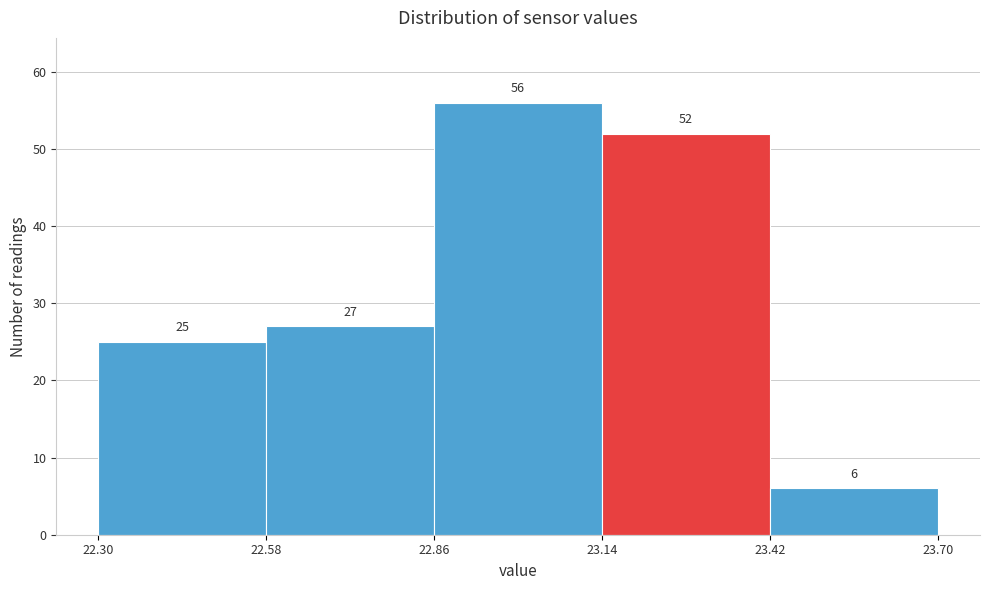

How tall is the bar that spans 23.42 to 23.70 on the x-axis?

6